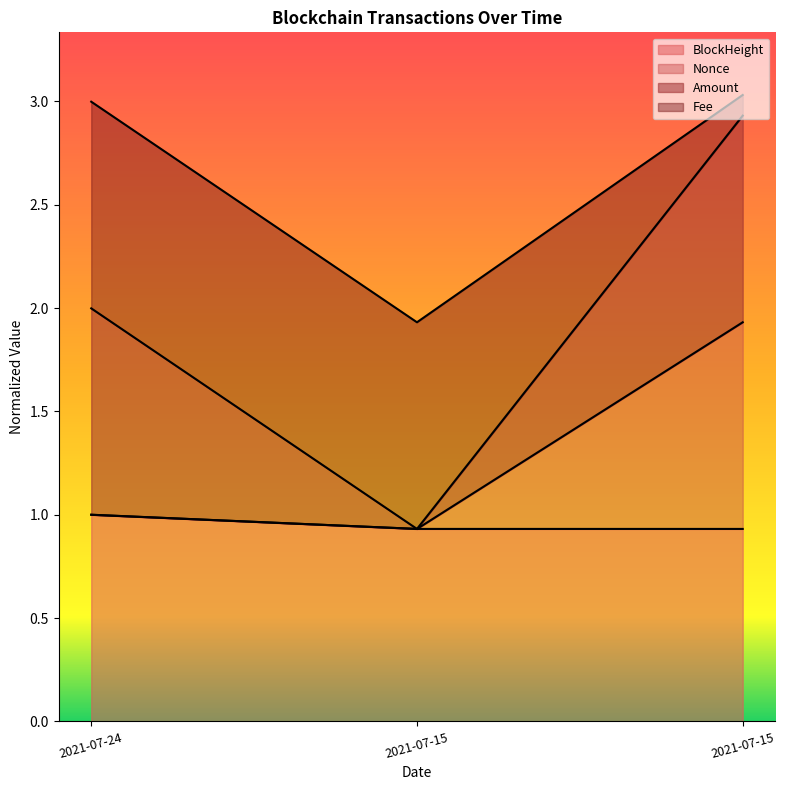

At how many categories does at least one series exceed 0?

3